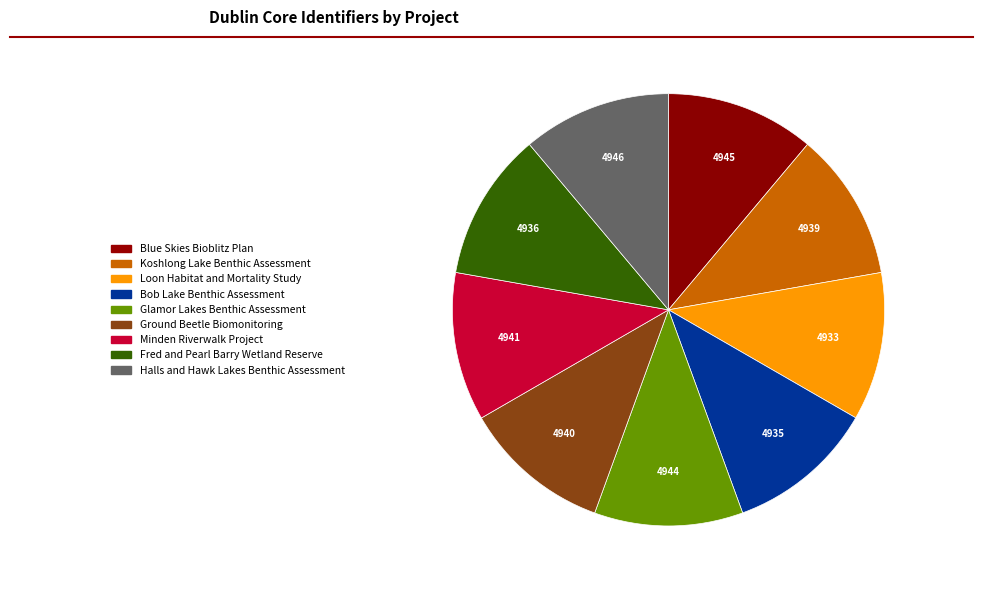

Is there a majority slice in this chart?

No